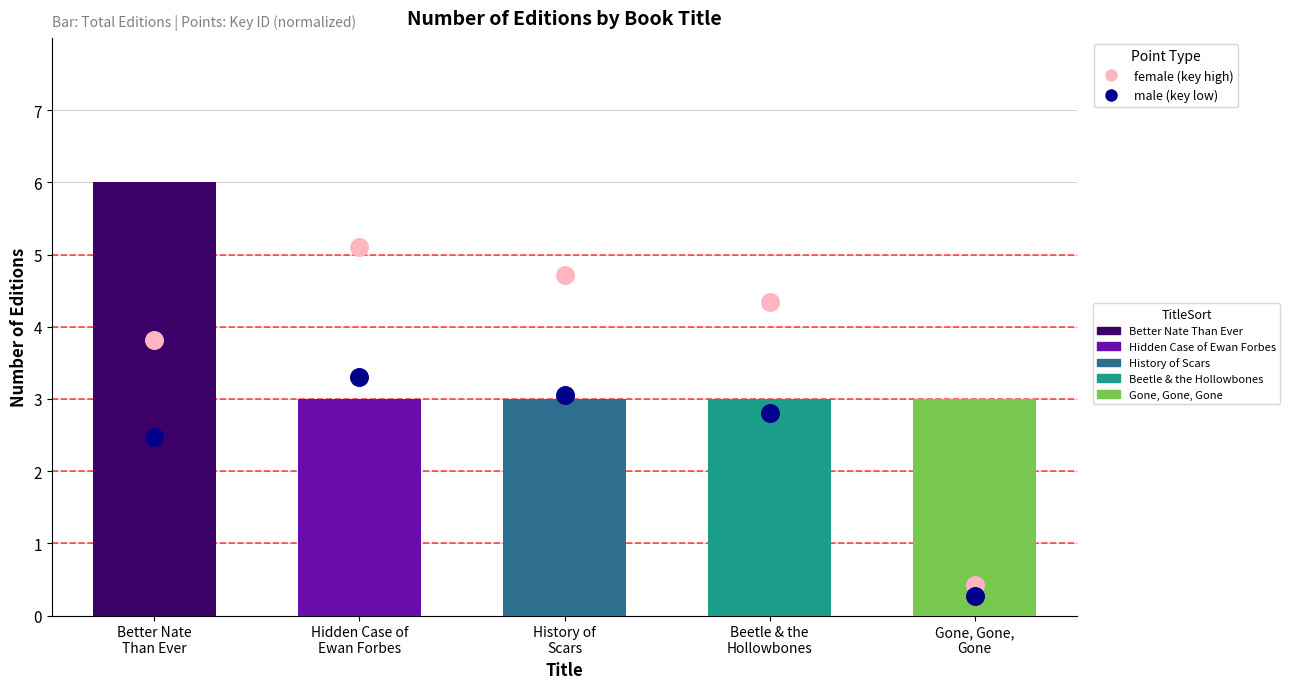

Which series contains the highest Y value?

female (key high)